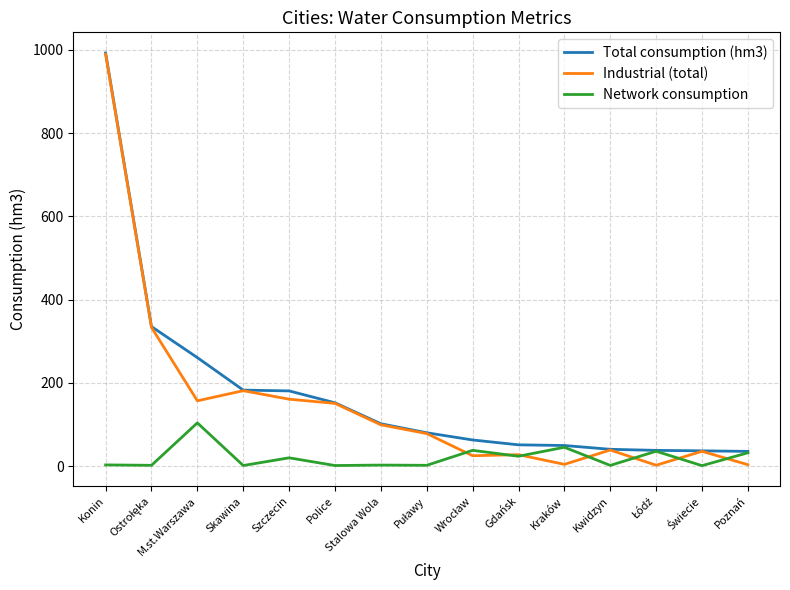

The Industrial (total) series shows 160.8 at Szczecin. True or false?

True